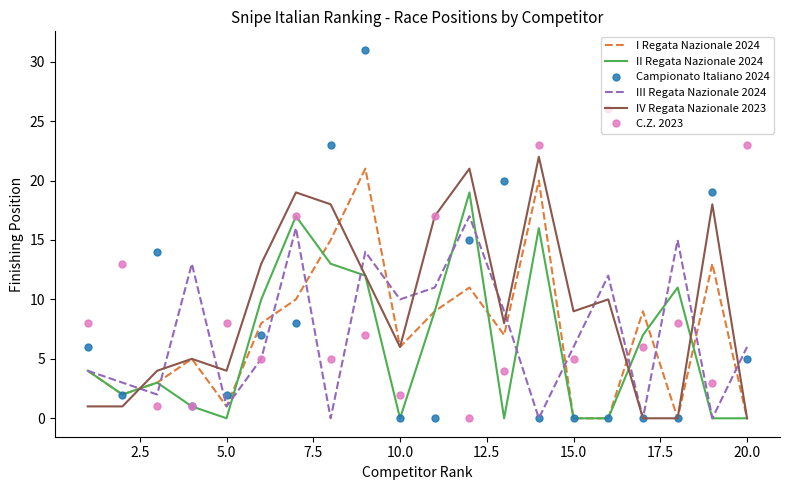

Which series has the largest range (max minus min)?

Campionato Italiano 2024